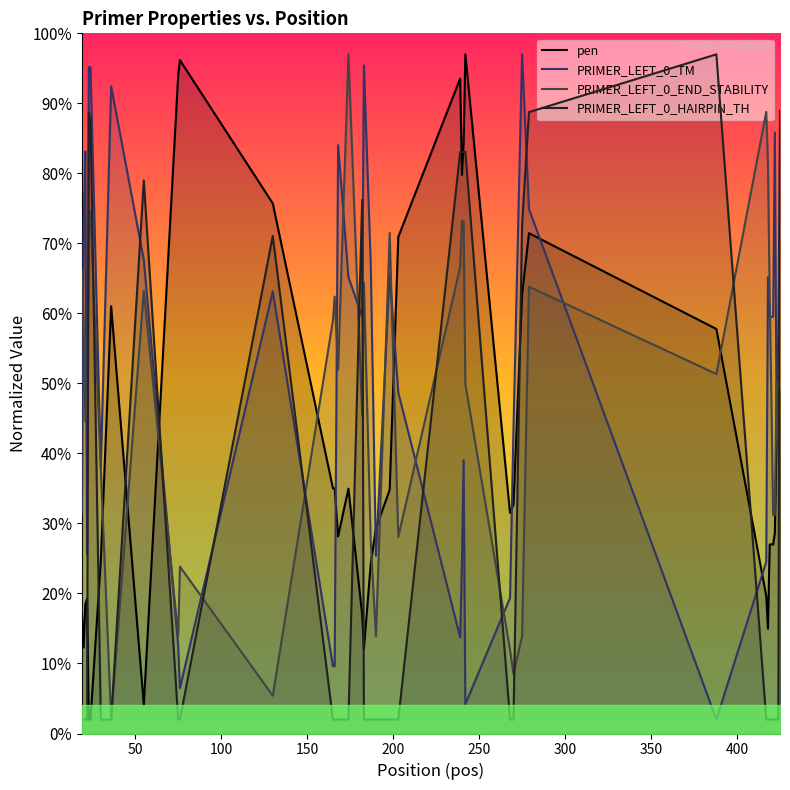

What is the difference between the second highest and minimum values in the PRIMER_LEFT_0_END_STABILITY series?

86.8